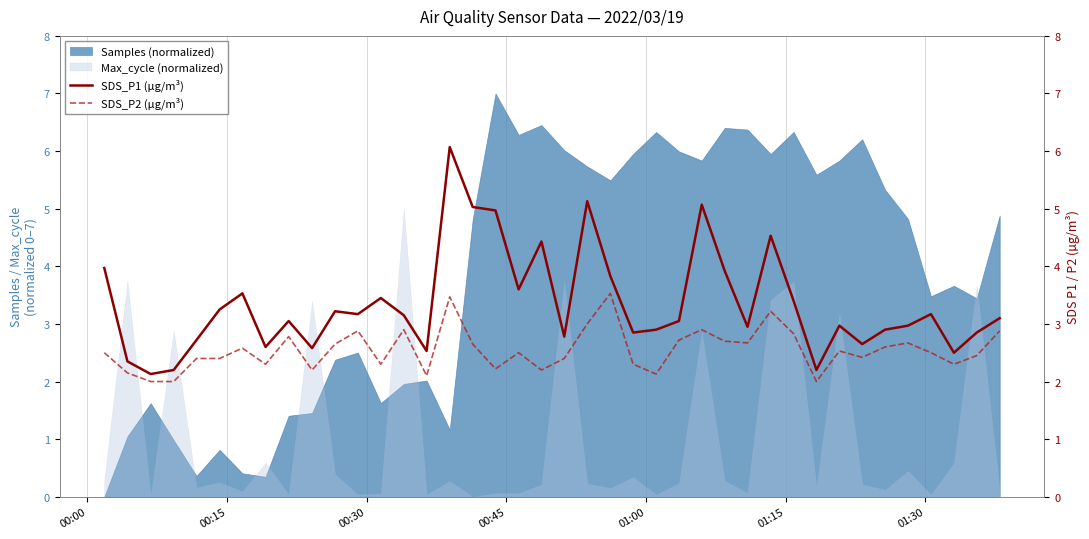

True or false: SDS_P2 (µg/m³) and SDS_P1 (µg/m³) intersect in this chart.

False